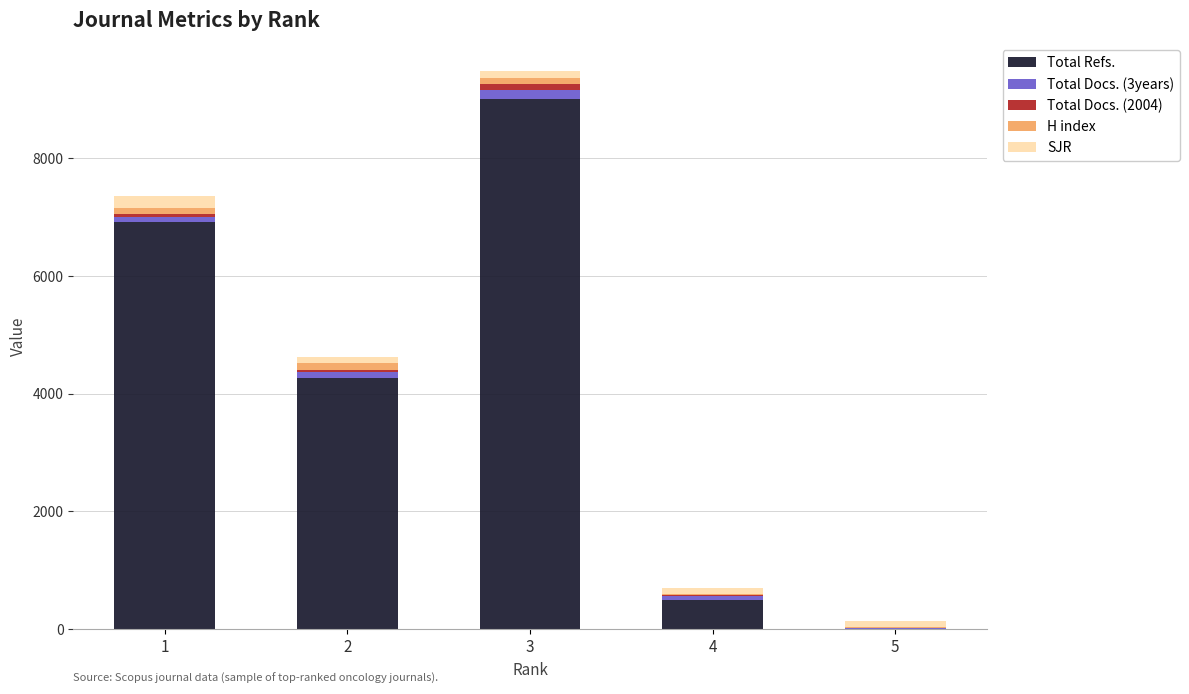

Count the number of data series in this chart.

5